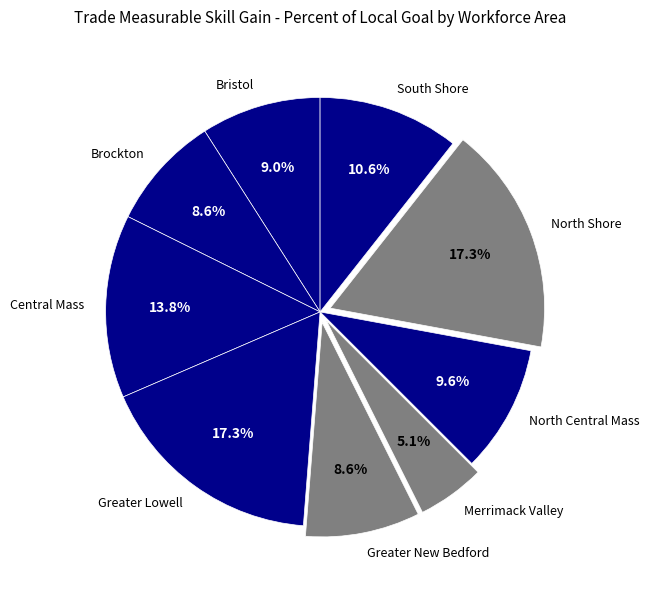

Between Central Mass and Bristol, which is larger?

Central Mass